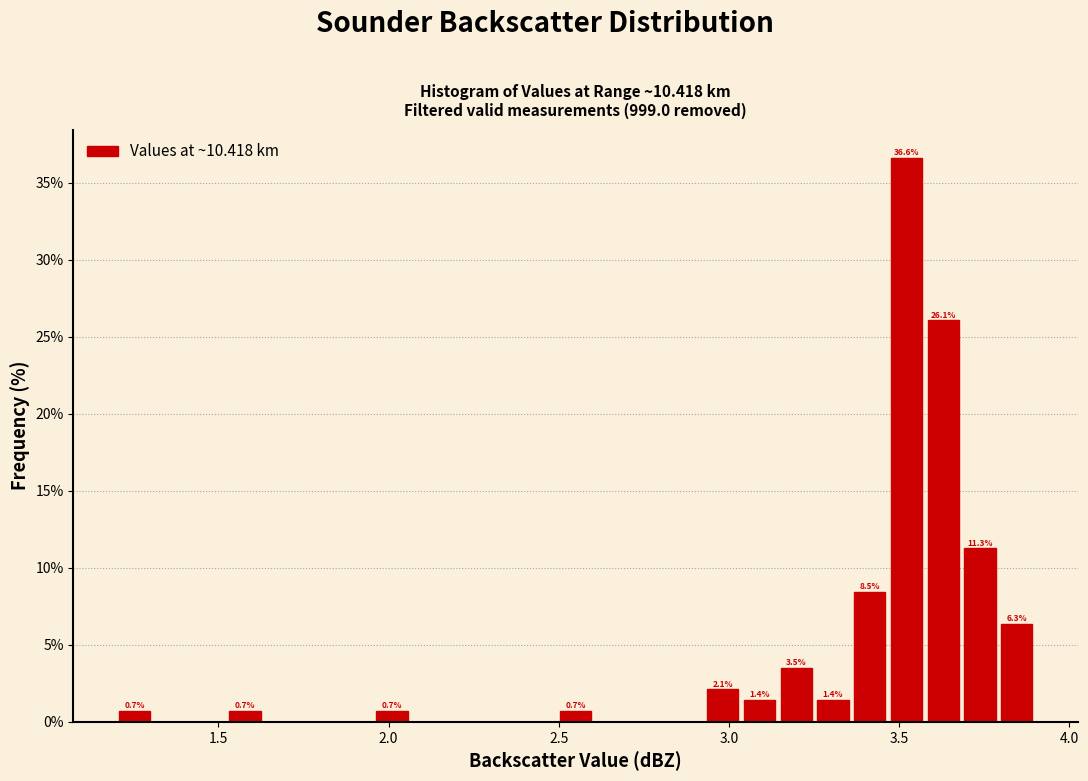

Read against the x-axis, roughly where is the centre of the tallest bar?

3.50